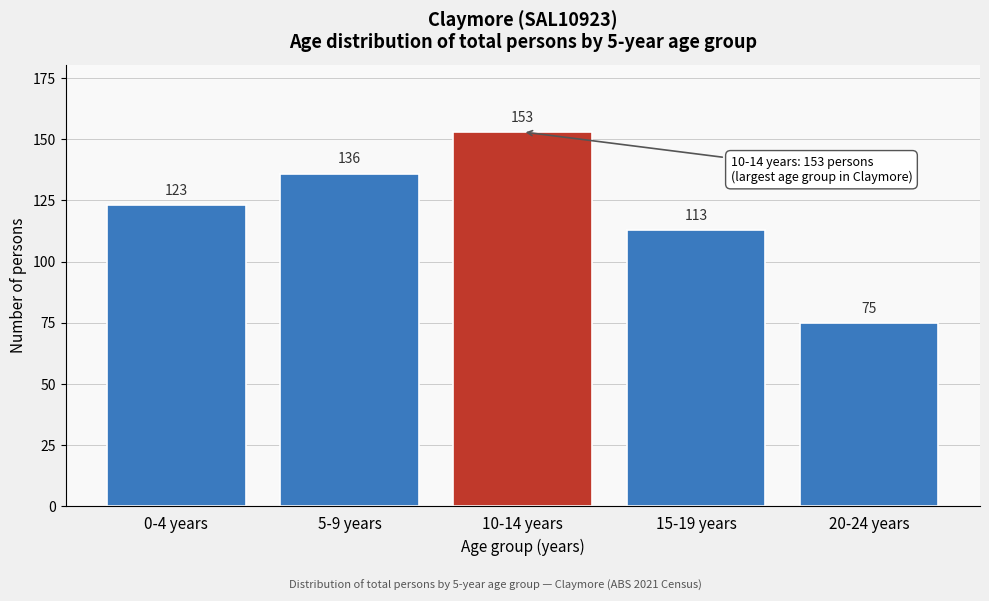

Reading left to right, transcribe all the data shown in this chart.

0-4 years=123	5-9 years=136	10-14 years=153	15-19 years=113	20-24 years=75